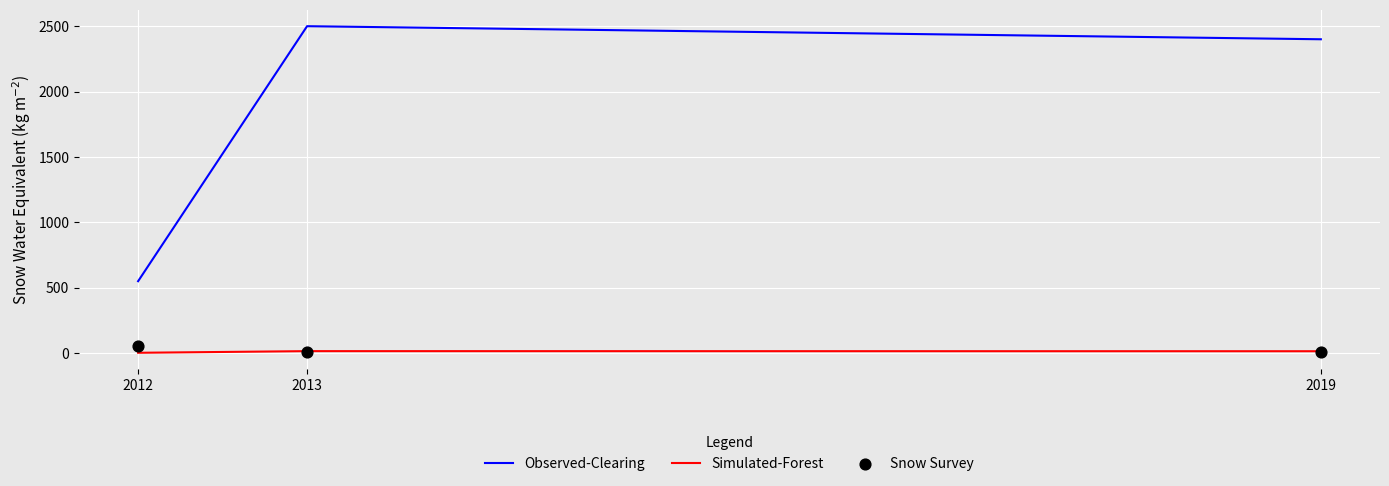

What are all the series names shown in the legend?

Observed-Clearing, Simulated-Forest, Snow Survey